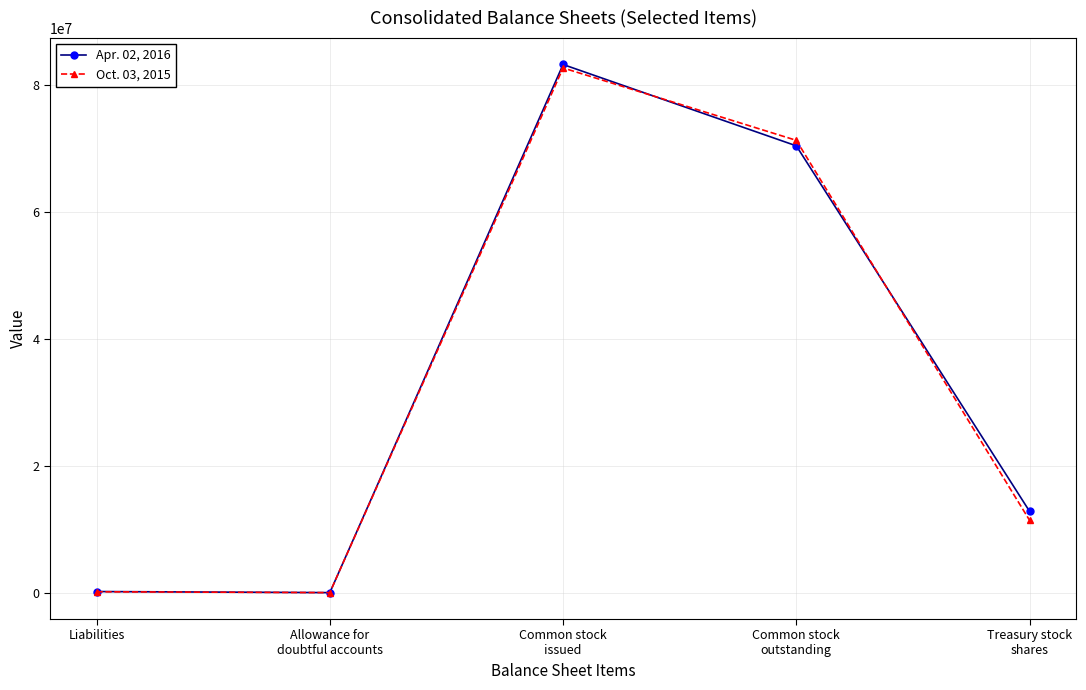

How many distinct data groups are displayed?

2